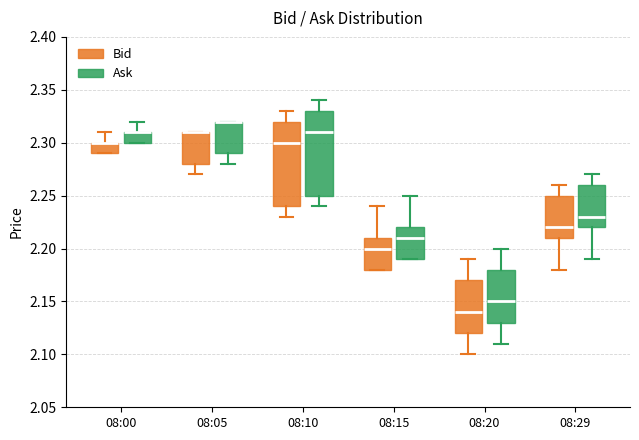

Reading left to right, read every box against the y-axis: the position of its median line, the range the box covers, and the ends of its whiskers. The values are not printed on the chart, so give them approximately, as read against the axis.

08:00 (Bid): median 2.30 (drawn on the box's upper edge), box 2.29 to 2.30, whiskers 2.29 to 2.31
08:00 (Ask): median 2.31 (drawn on the box's upper edge), box 2.30 to 2.31, whiskers 2.30 to 2.32
08:05 (Bid): median 2.31 (drawn on the box's upper edge), box 2.28 to 2.31, whiskers 2.27 to 2.31
08:05 (Ask): median 2.32 (drawn on the box's upper edge), box 2.29 to 2.32, whiskers 2.28 to 2.32
08:10 (Bid): median 2.30, box 2.24 to 2.32, whiskers 2.23 to 2.33
08:10 (Ask): median 2.31, box 2.25 to 2.33, whiskers 2.24 to 2.34
08:15 (Bid): median 2.20, box 2.18 to 2.21, whiskers 2.18 to 2.24
08:15 (Ask): median 2.21, box 2.19 to 2.22, whiskers 2.19 to 2.25
08:20 (Bid): median 2.14, box 2.12 to 2.17, whiskers 2.10 to 2.19
08:20 (Ask): median 2.15, box 2.13 to 2.18, whiskers 2.11 to 2.20
08:29 (Bid): median 2.22, box 2.21 to 2.25, whiskers 2.18 to 2.26
08:29 (Ask): median 2.23, box 2.22 to 2.26, whiskers 2.19 to 2.27